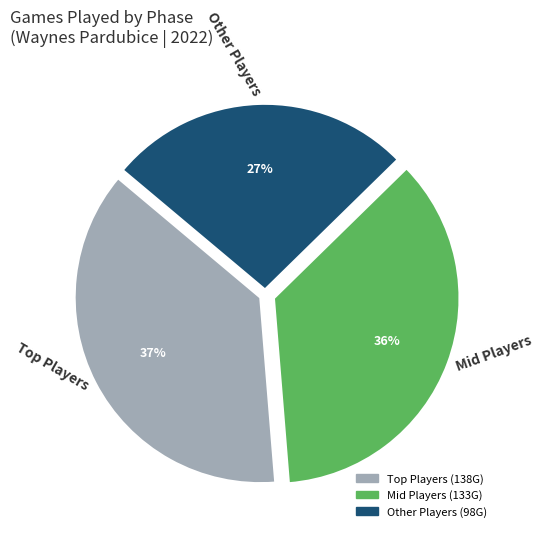

To the nearest percent, what is the average slice percentage?

33%